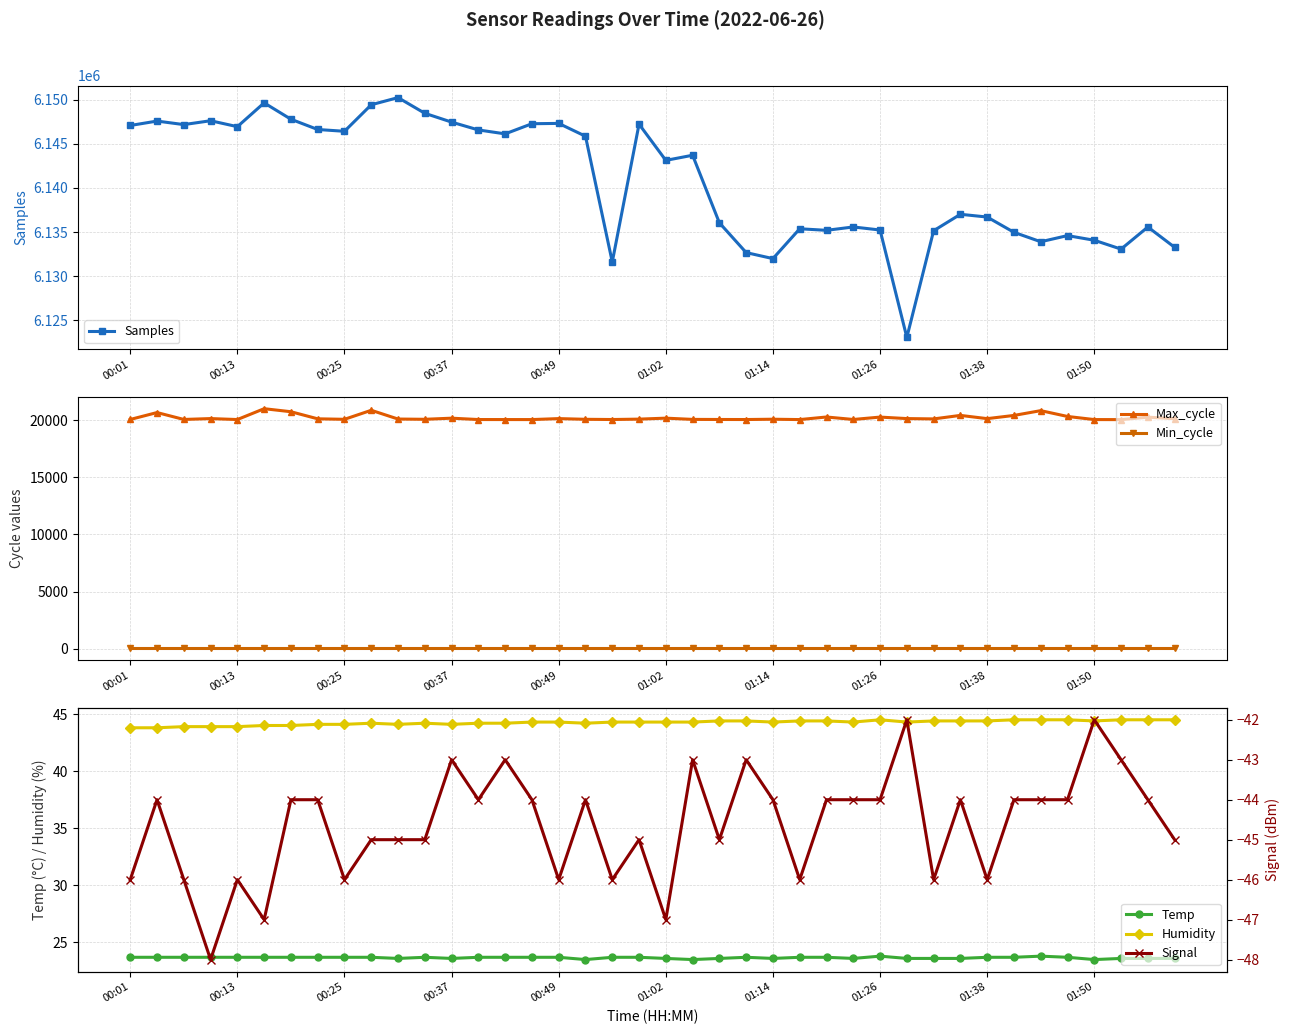

Does the chart have visible grid lines?

Yes